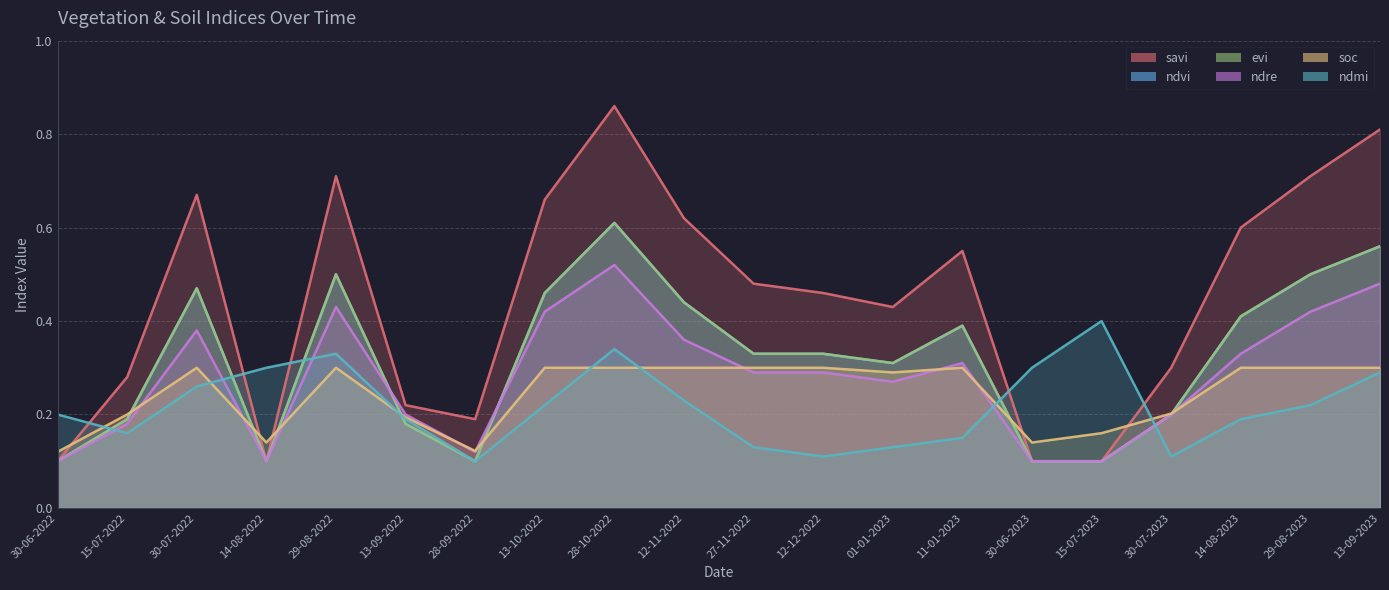

At which label is soc closest to 0?

30-06-2022